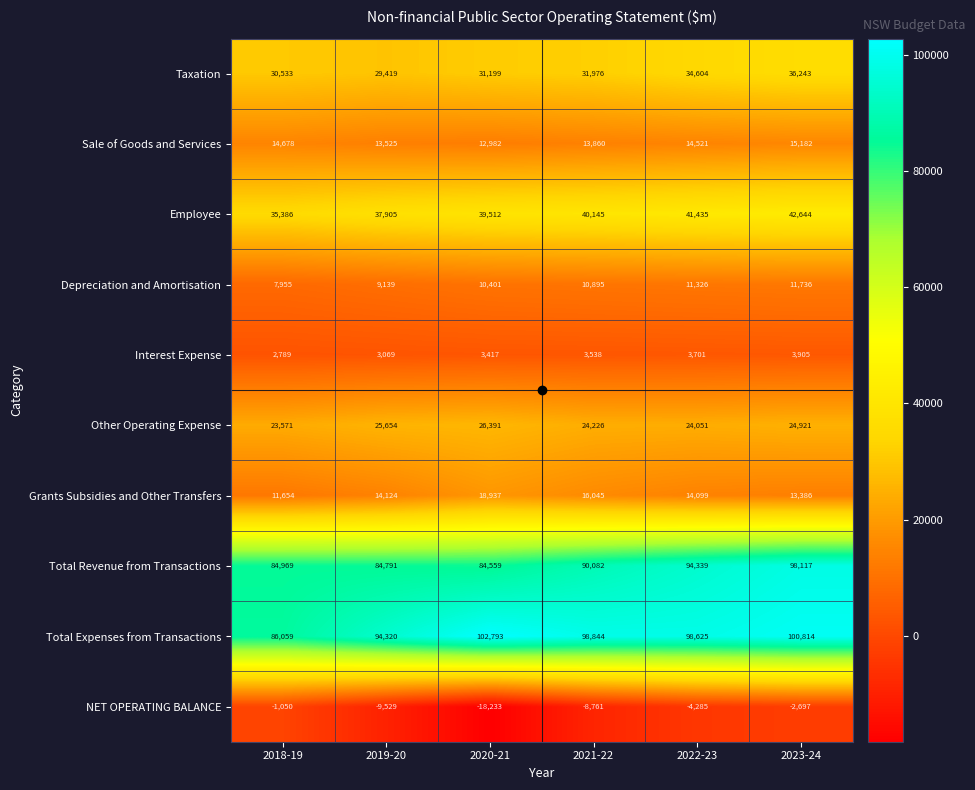

Is it true that Sale of Goods and Services equals 13525 at 2019-20?

True